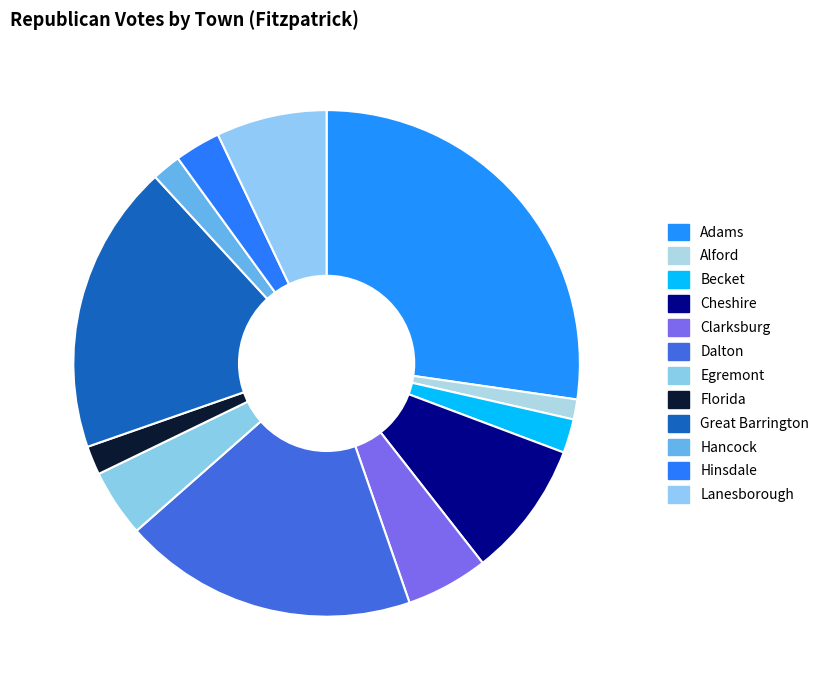

How many slices are in this pie chart?

12